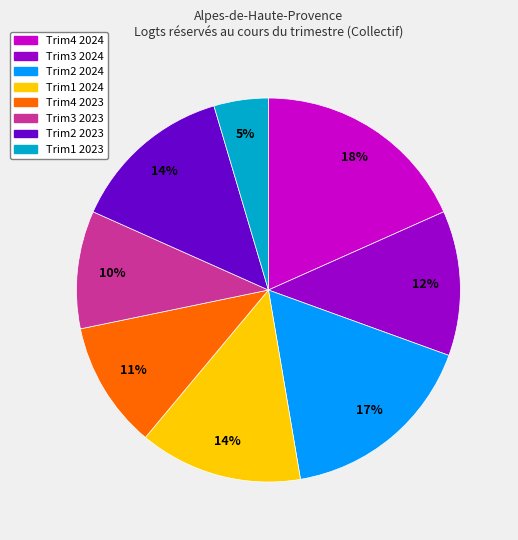

What is the smallest slice in the pie chart?

Trim1 2023